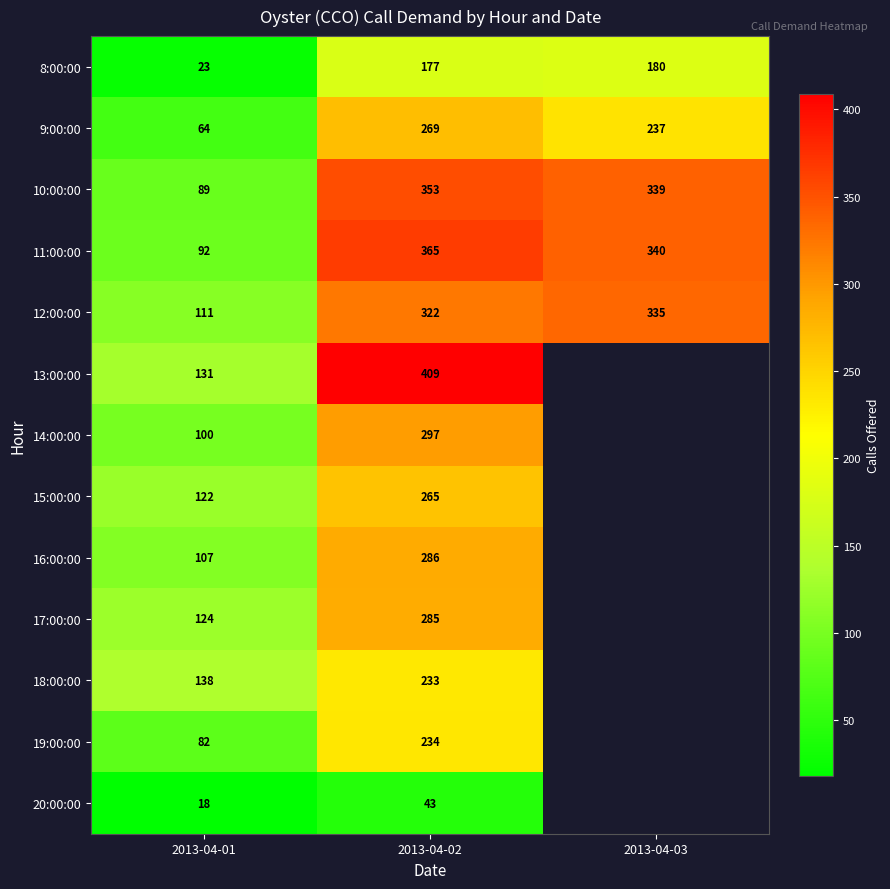

Is it true that 10:00:00 equals 127.2 at 2013-04-01?

False